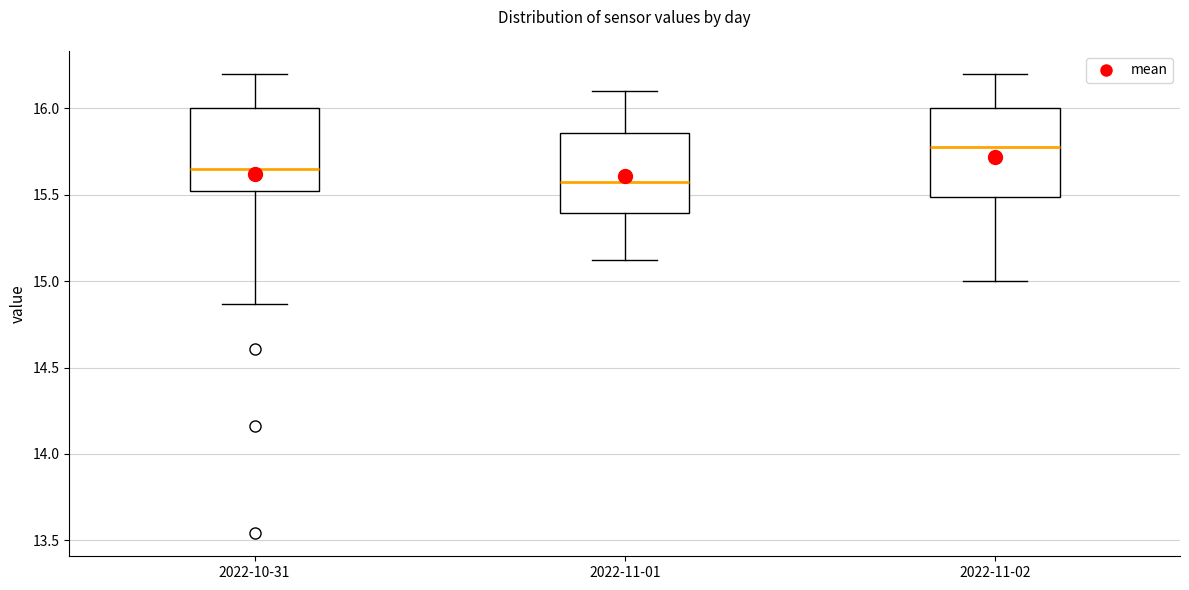

Reading left to right, read every box against the y-axis: the position of its median line, the range the box covers, and the ends of its whiskers. The values are not printed on the chart, so give them approximately, as read against the axis.

2022-10-31: median 15.65, box 15.50 to 16.00, whiskers 14.85 to 16.20
2022-11-01: median 15.60, box 15.40 to 15.85, whiskers 15.10 to 16.10
2022-11-02: median 15.80, box 15.50 to 16.00, whiskers 15.00 to 16.20